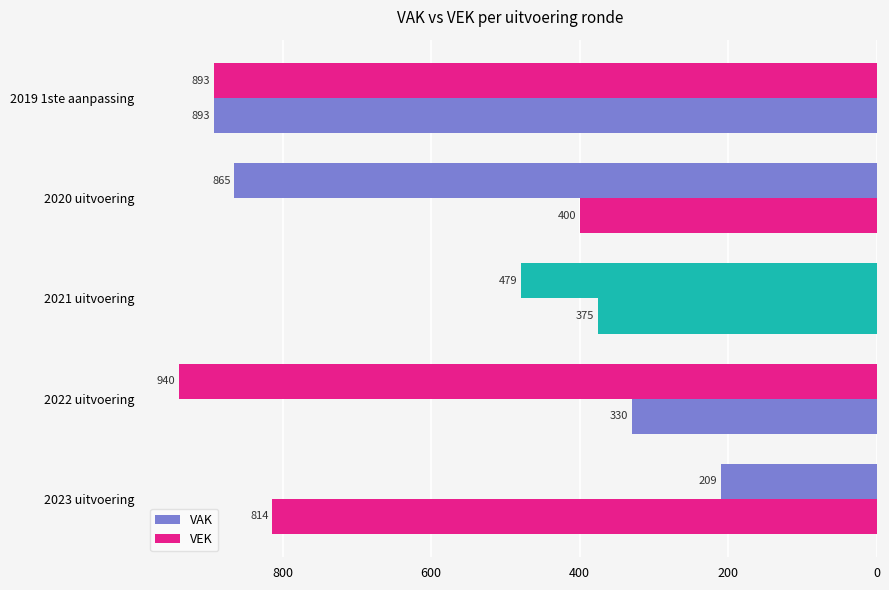

What is the highest value of the VAK series?

940